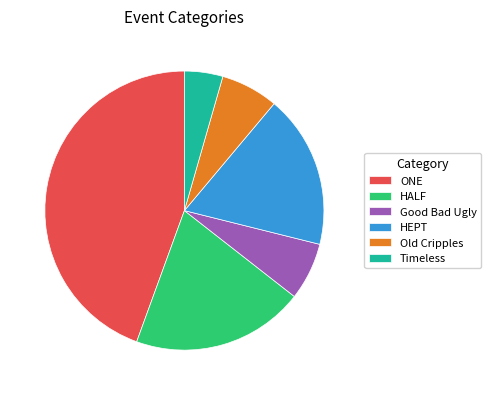

Is there any slice that represents more than half of the pie?

No